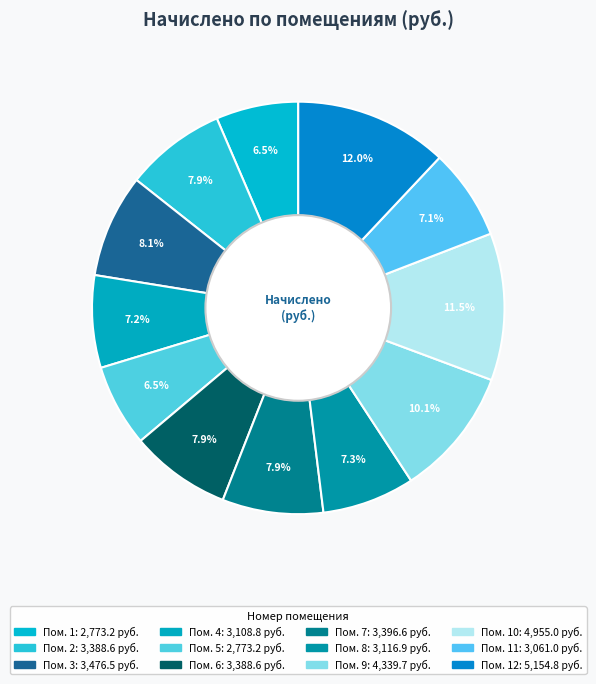

Rank the categories by value from highest to lowest.

12, 10, 9, 3, 7, 2, 6, 8, 4, 11, 1, 5